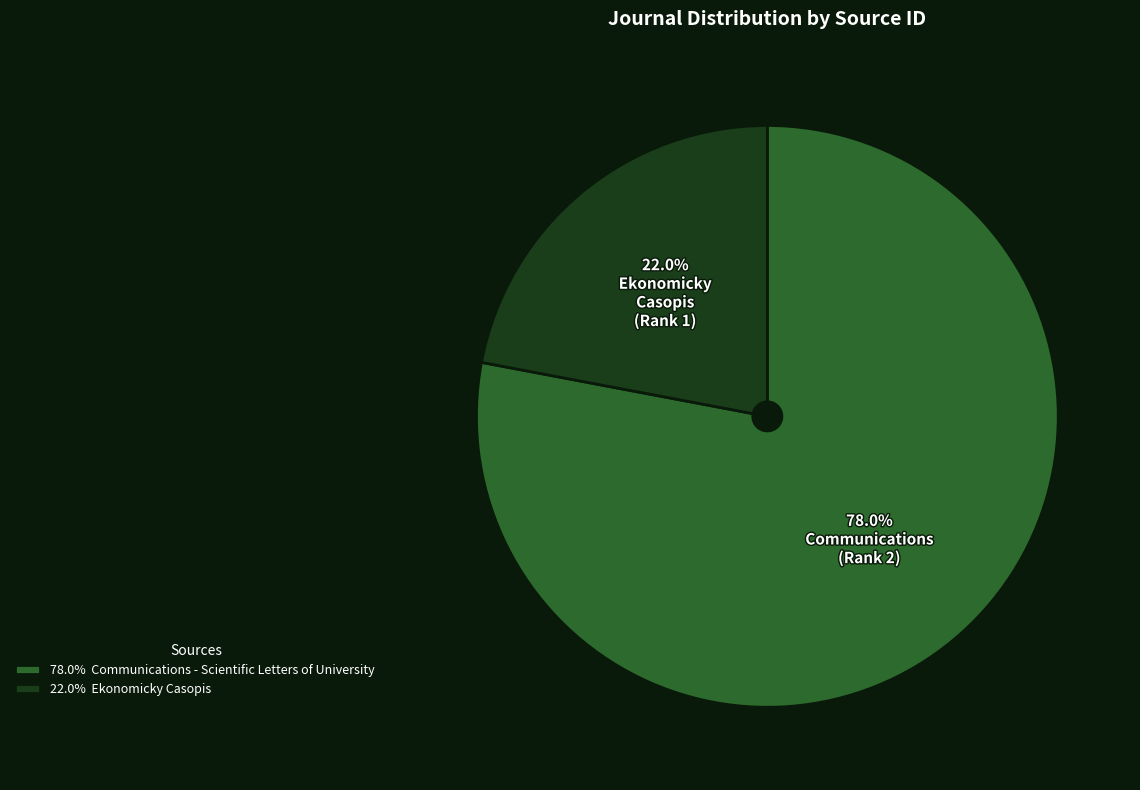

How many segments does this pie chart have?

2